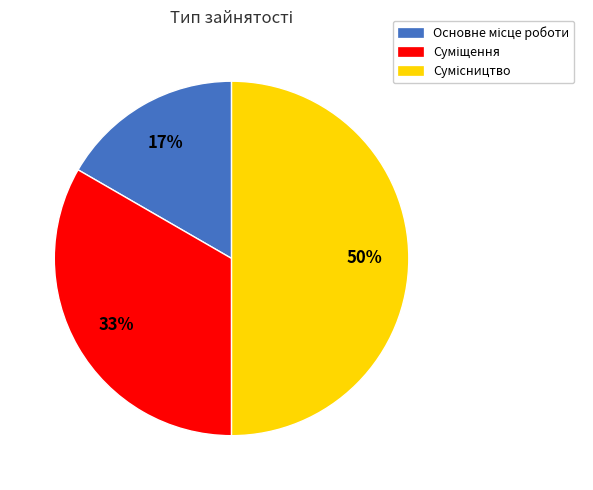

To the nearest percent, what is the average slice percentage?

33%